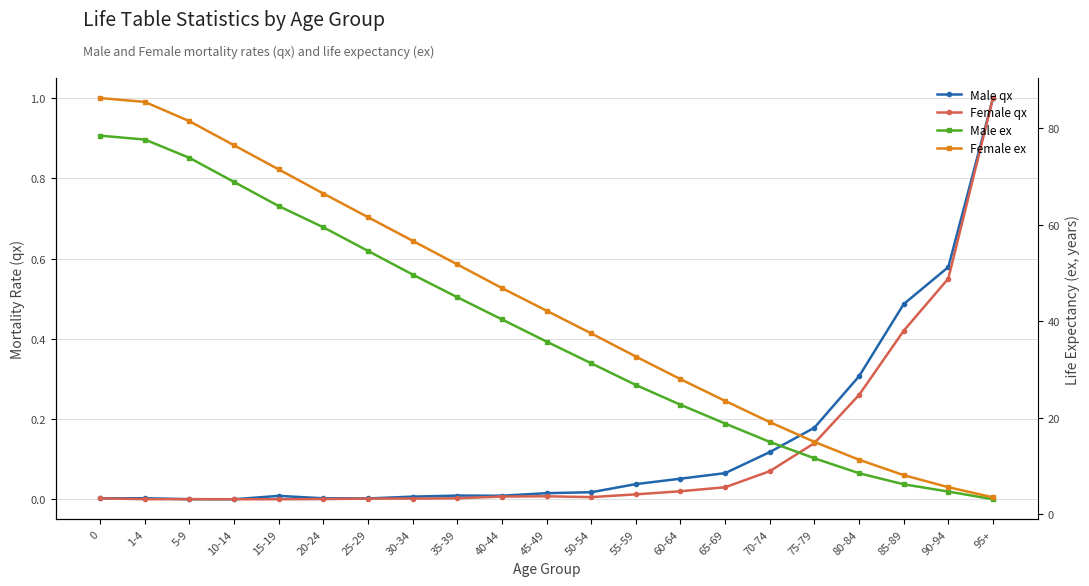

What is the label of the 1st point from the right?

95+